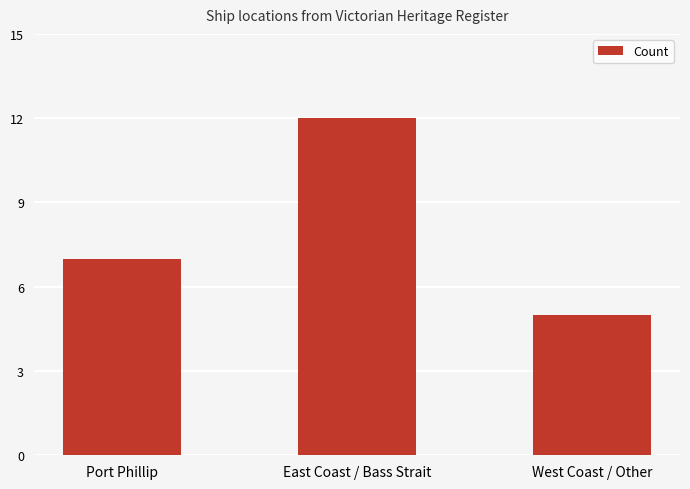

How many bars are there in total?

3